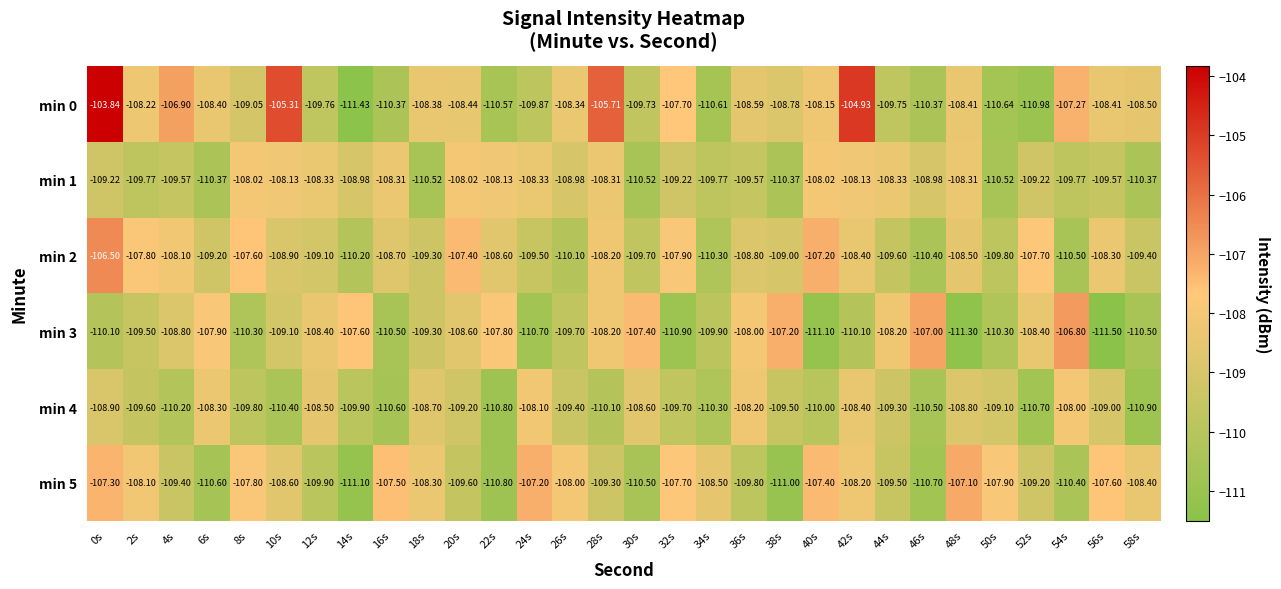

How many data points in min 2 are less than -108?

23